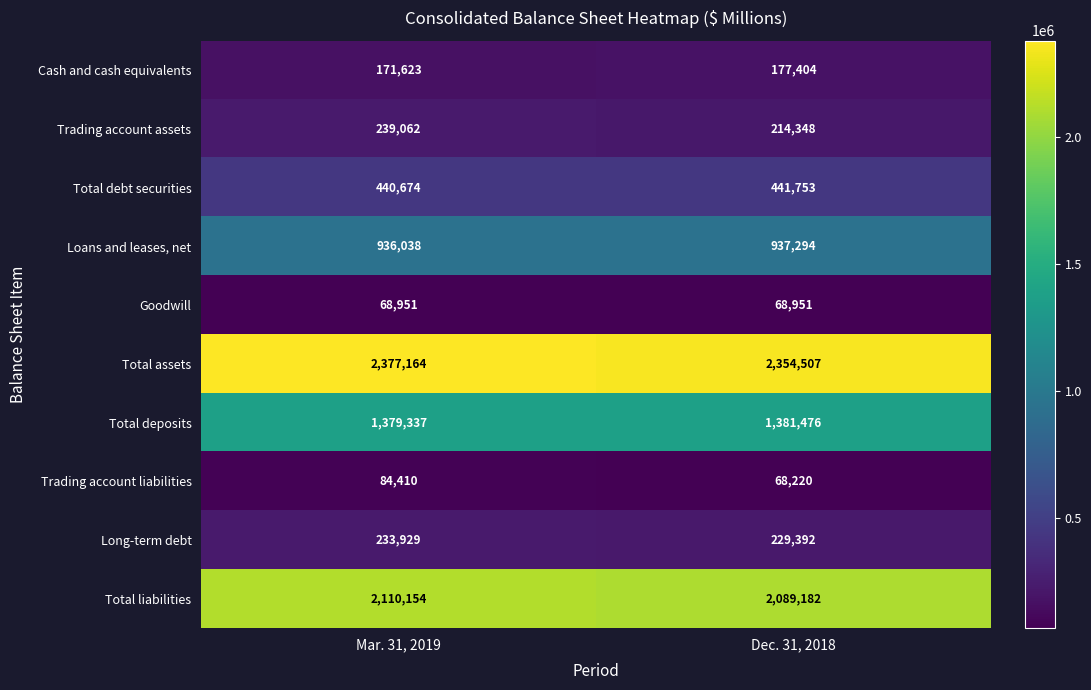

How many categories are shown in the chart?

2